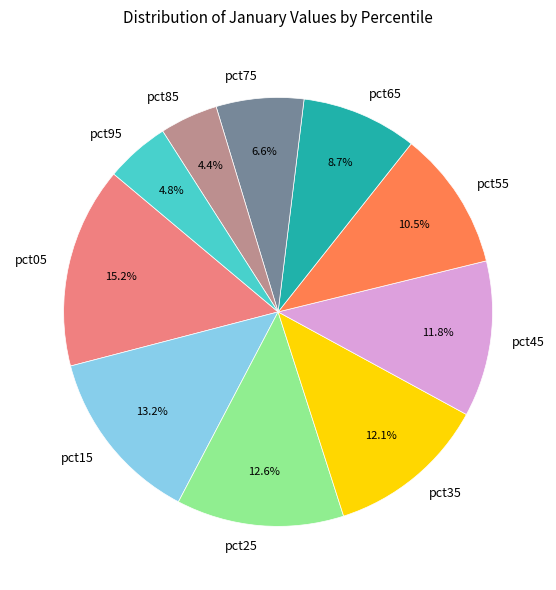

Is there a majority slice in this chart?

No